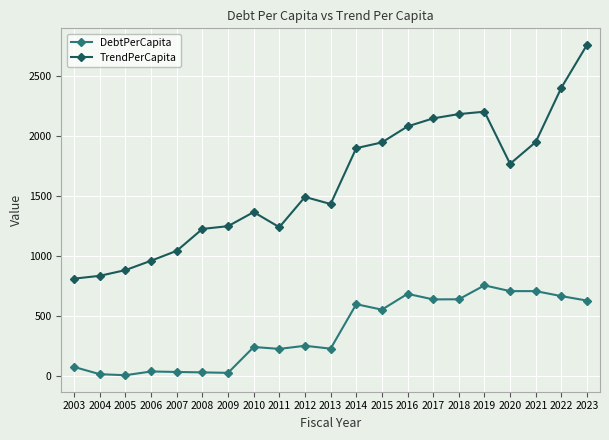

True or false: DebtPerCapita has more than 1 interior local peaks.

True